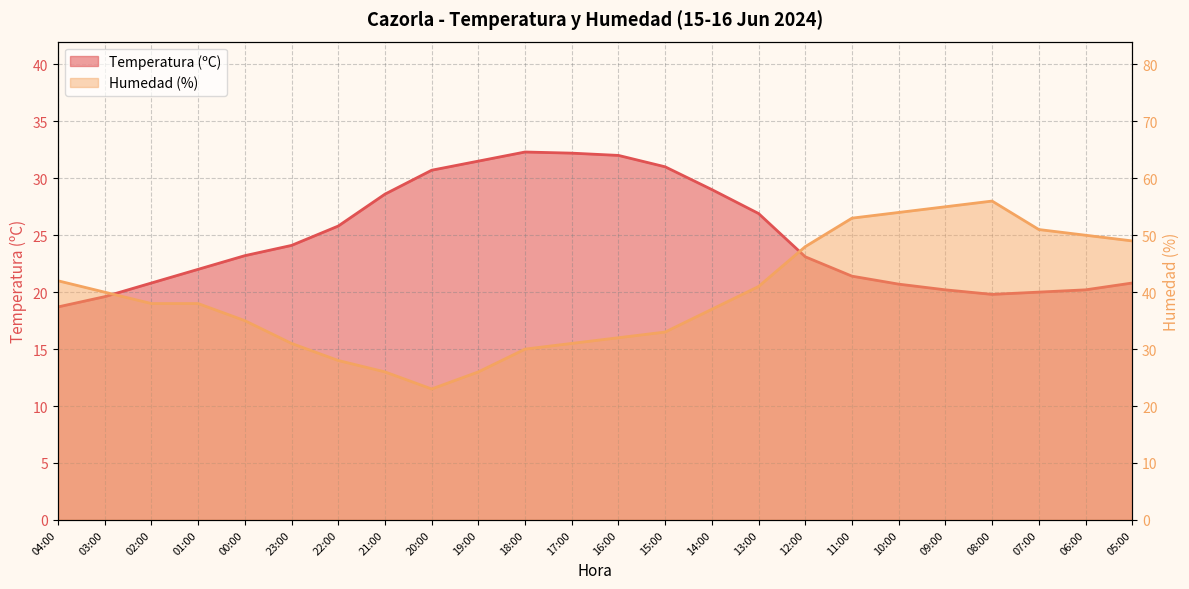

True or false: Temperatura (ºC) and Humedad (%) cross at least once.

True